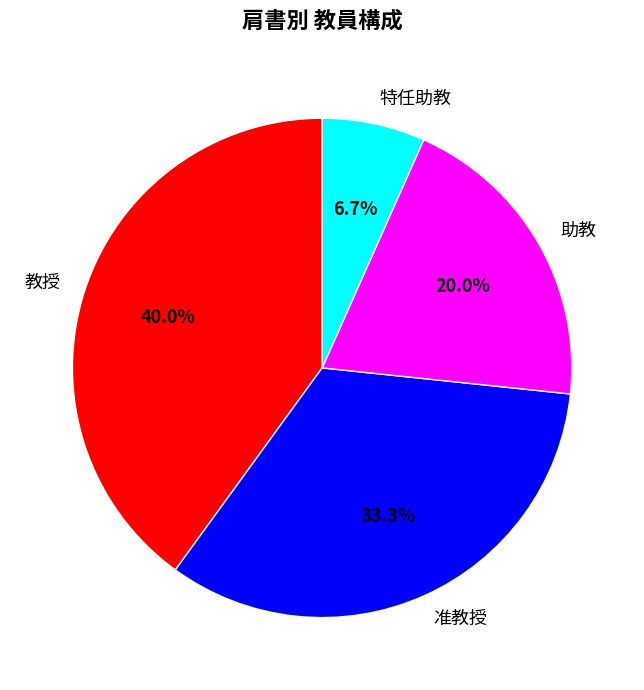

How many segments does this pie chart have?

4